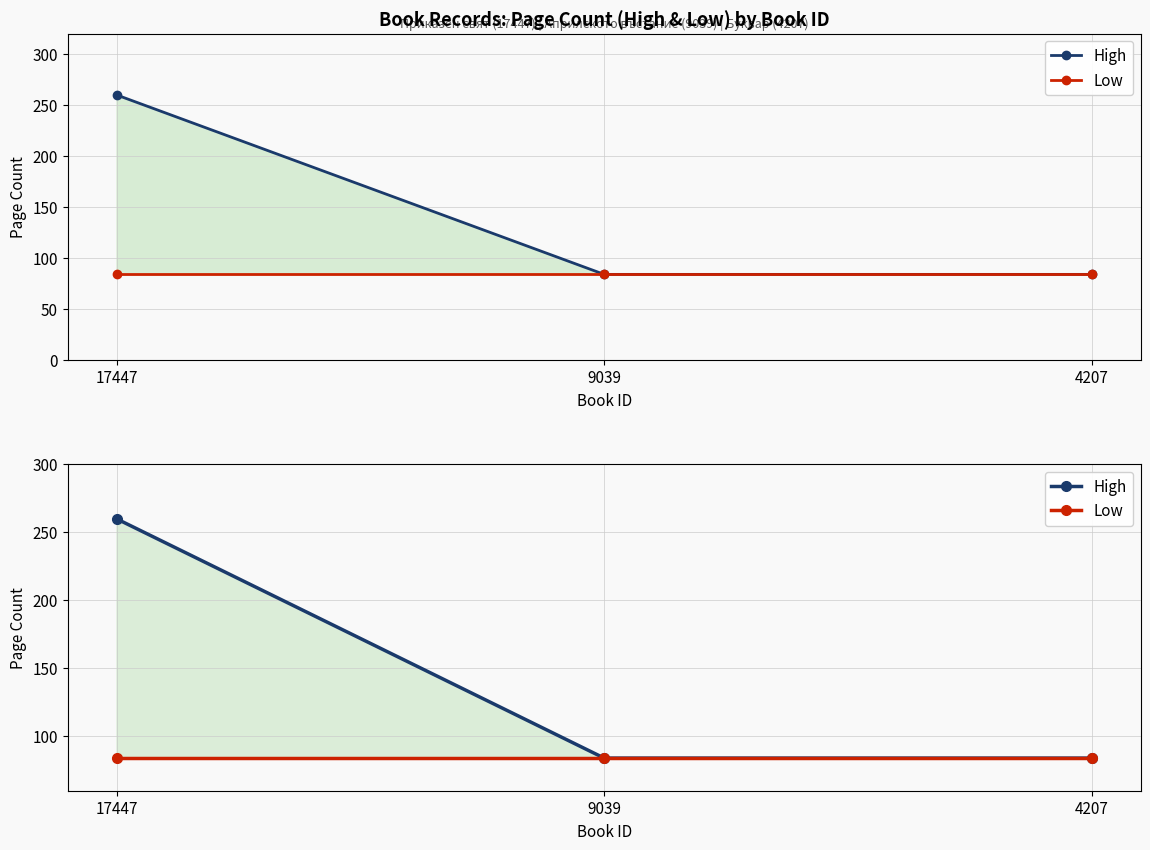

Read the High value at 17447.

260